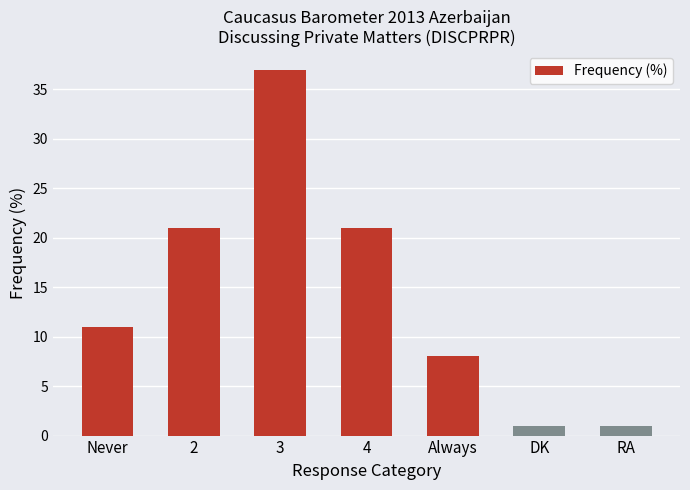

What is the difference between the values at DK and Always?

7